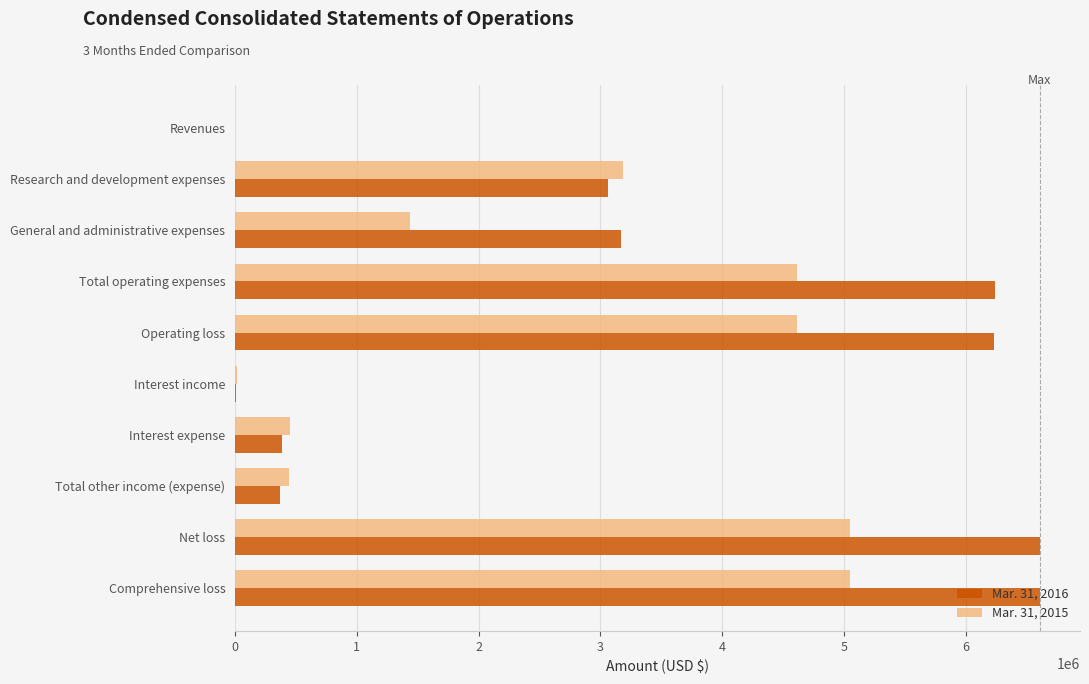

What is the greatest value displayed?

6607556